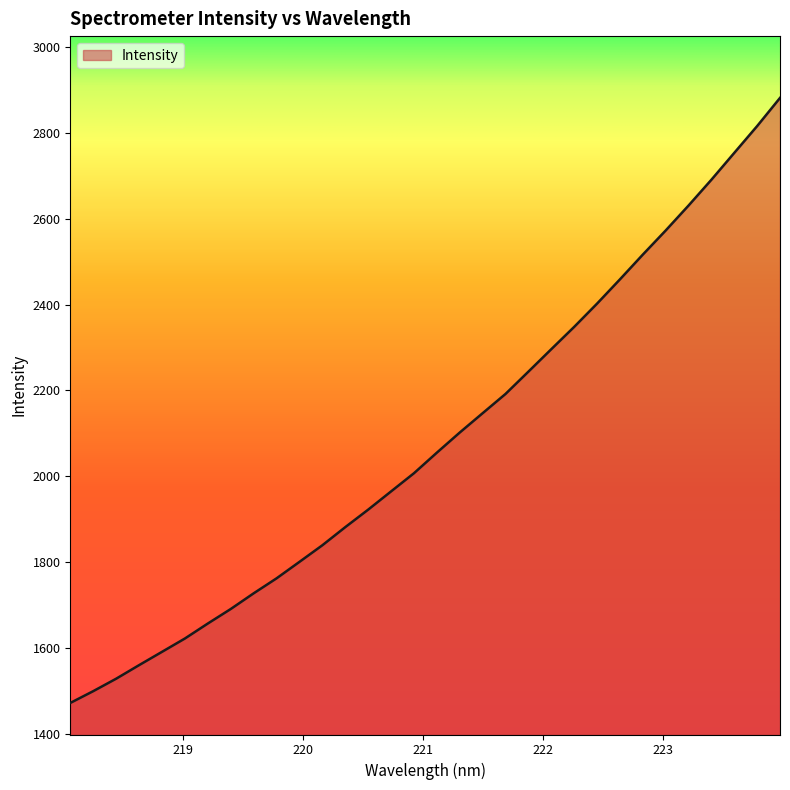

What is the difference between the maximum and minimum values?

1410.8